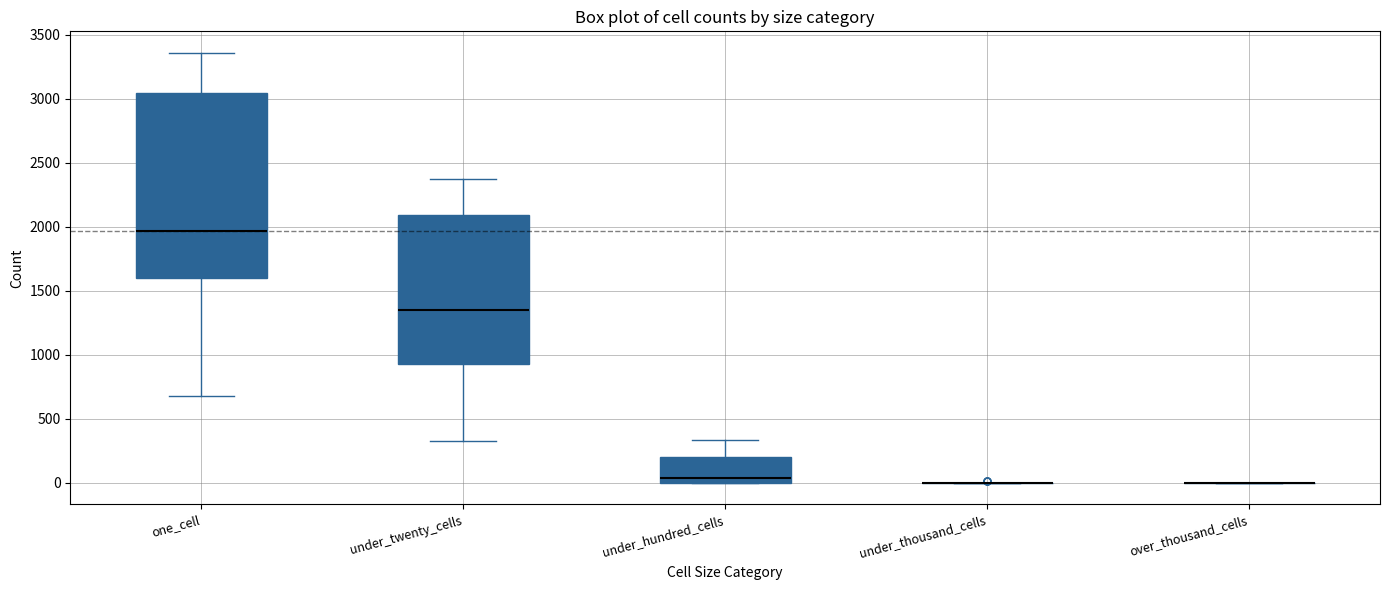

Reading left to right, transcribe this box plot: for each box, give where its median line is, the range the box spans, and where its two whiskers end, as read against the y-axis. The values are not printed on the chart, so give them approximately, as read against the axis.

one_cell: median 1950, box 1600 to 3050, whiskers 700 to 3350
under_twenty_cells: median 1350, box 950 to 2100, whiskers 350 to 2350
under_hundred_cells: median 50, box 0 to 200, whiskers 0 to 350
under_thousand_cells: box collapsed to a line at 0, whiskers 0 to 0
over_thousand_cells: box collapsed to a line at 0, whiskers 0 to 0